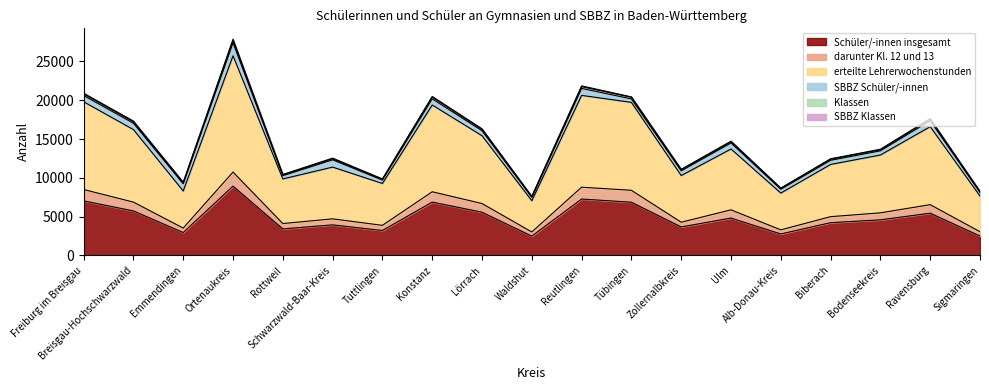

What is the minimum value shown in the chart?

2482